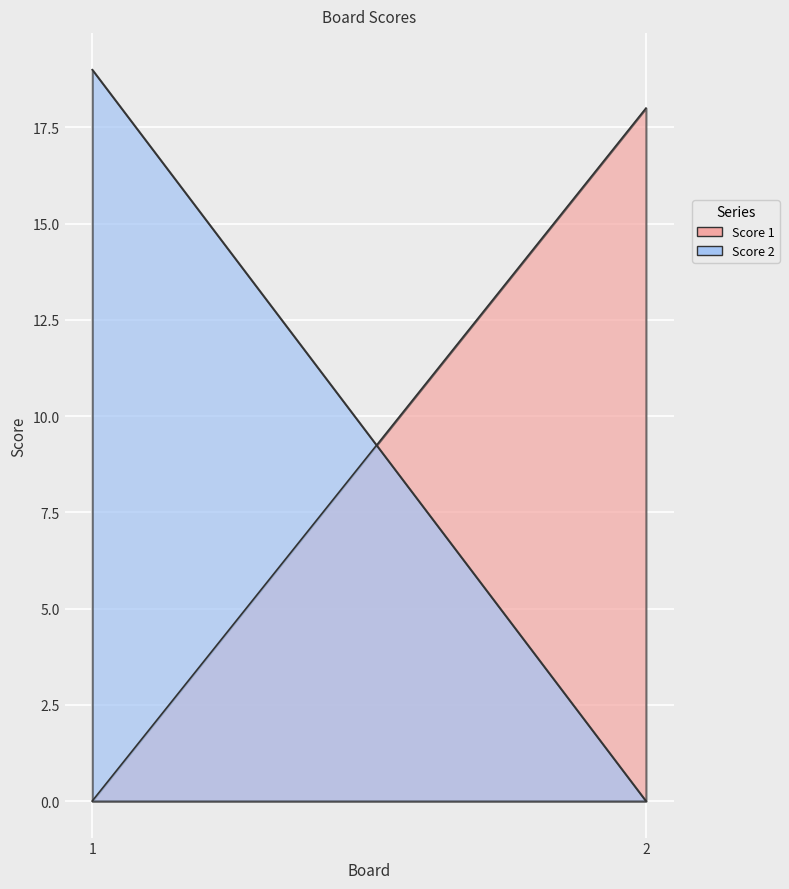

What is the difference between the Score 1 values at 1 and 2?

18